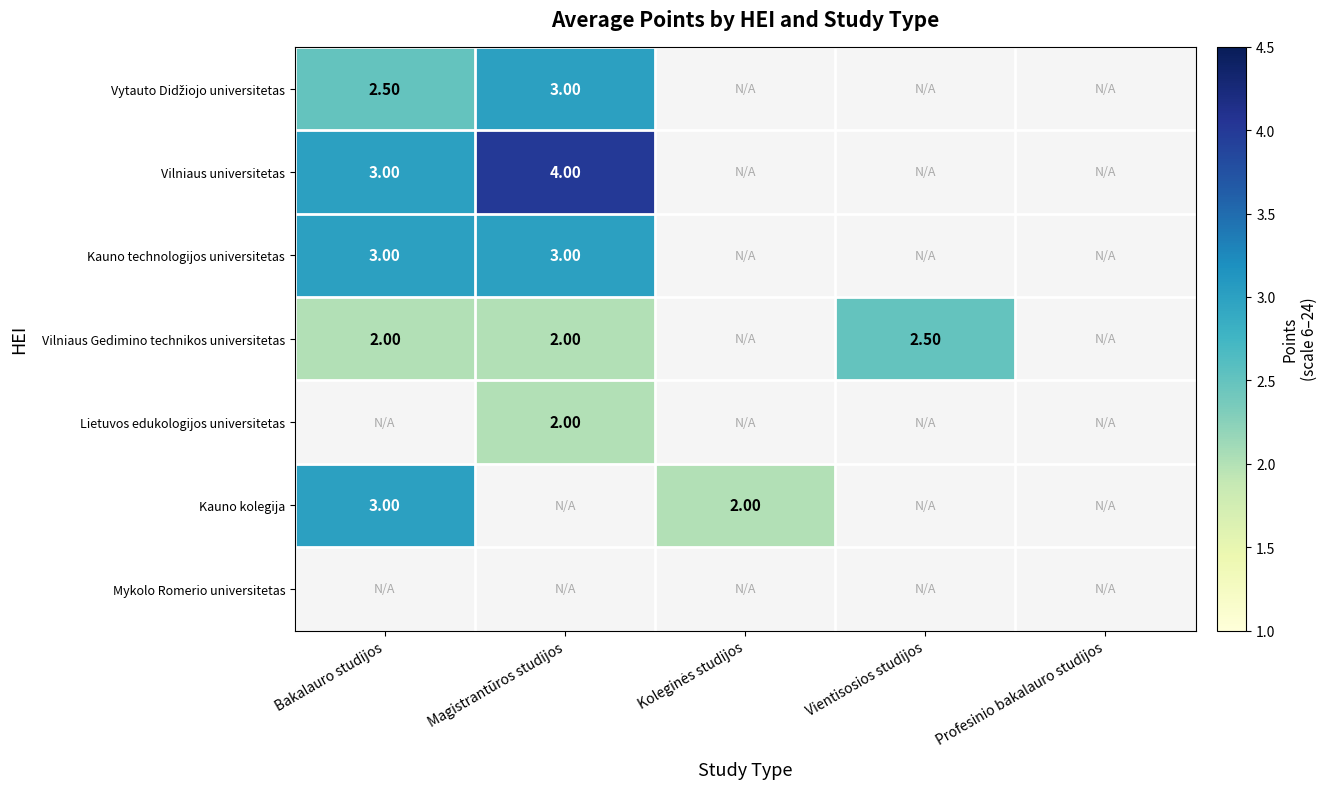

What is the difference between the Vilniaus universitetas values at Magistrantūros studijos and Bakalauro studijos?

1.0